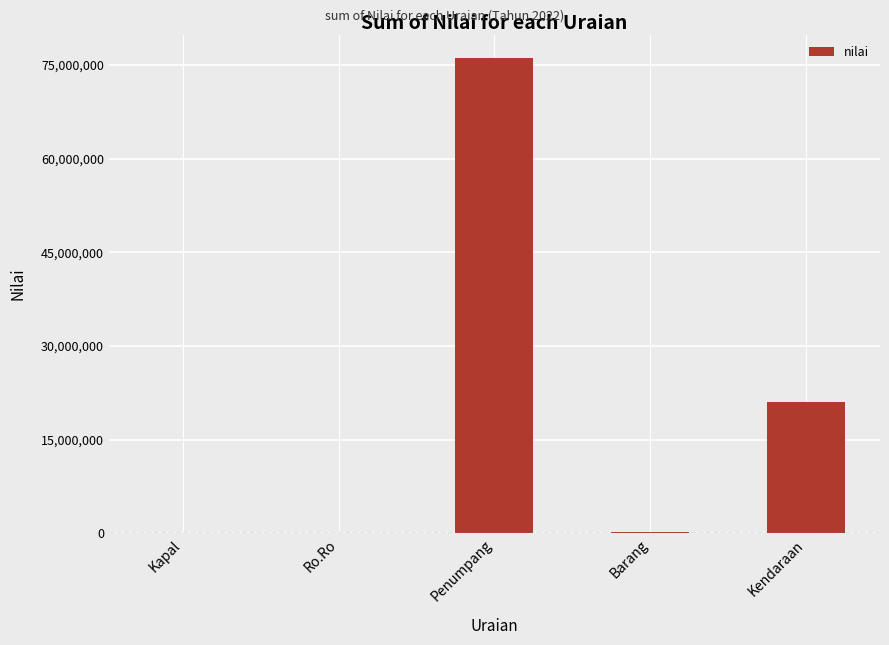

Which category has the highest value across all series?

Penumpang